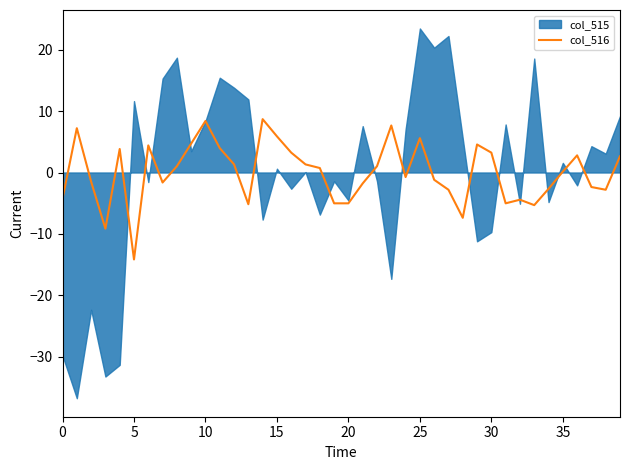

At which label does col_516 reach its minimum?

5